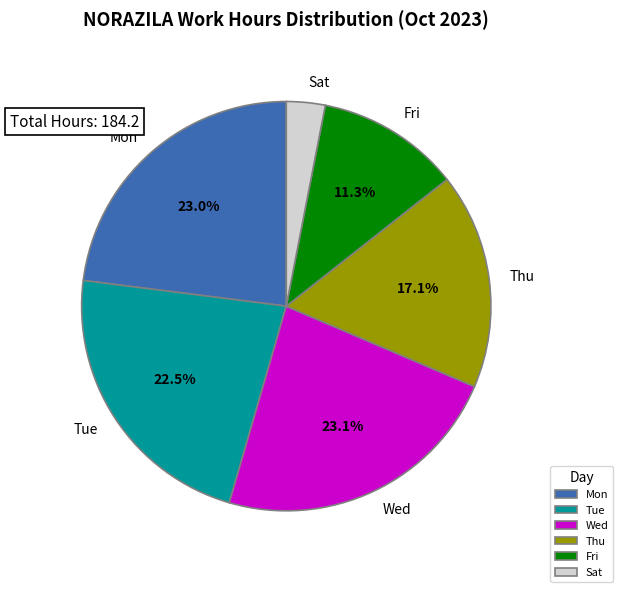

Is the sum of Mon and Fri greater than half?

No